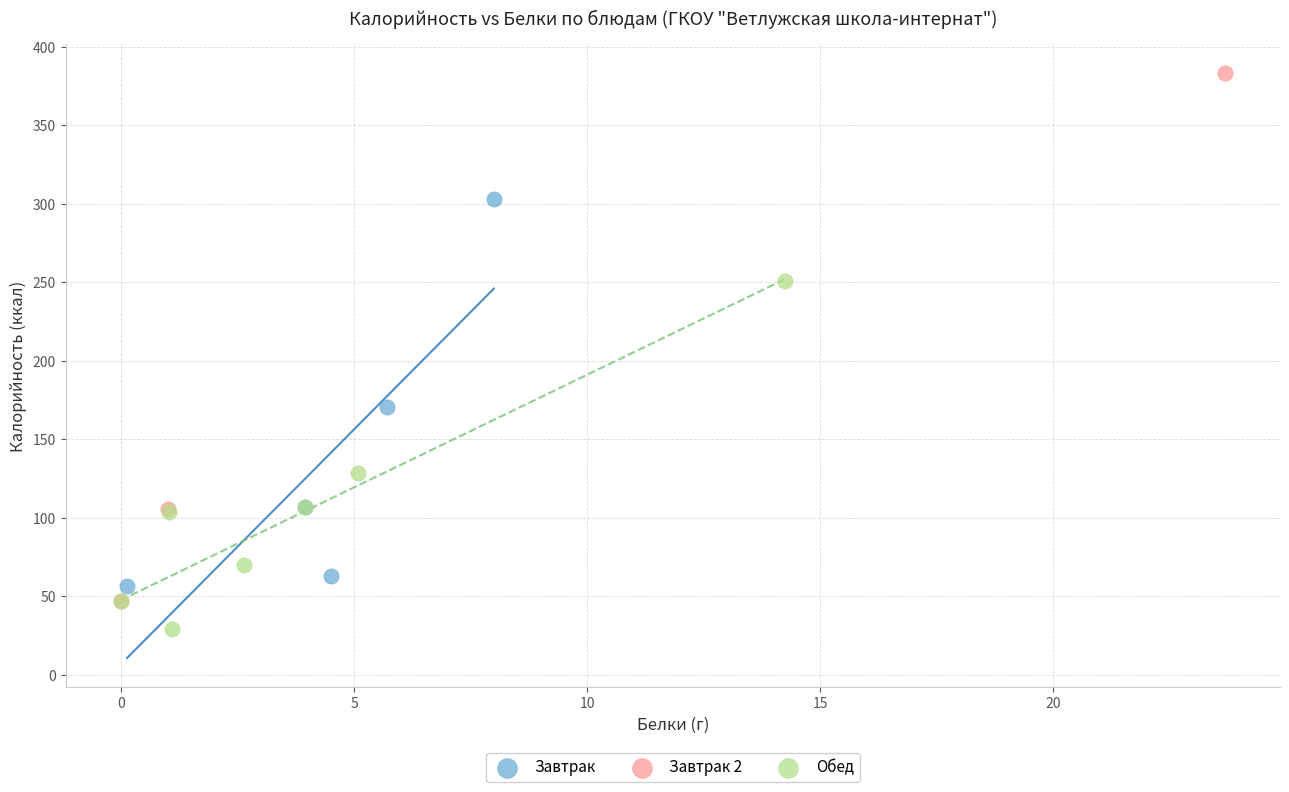

Which series has the largest Y range (max minus min)?

Завтрак 2